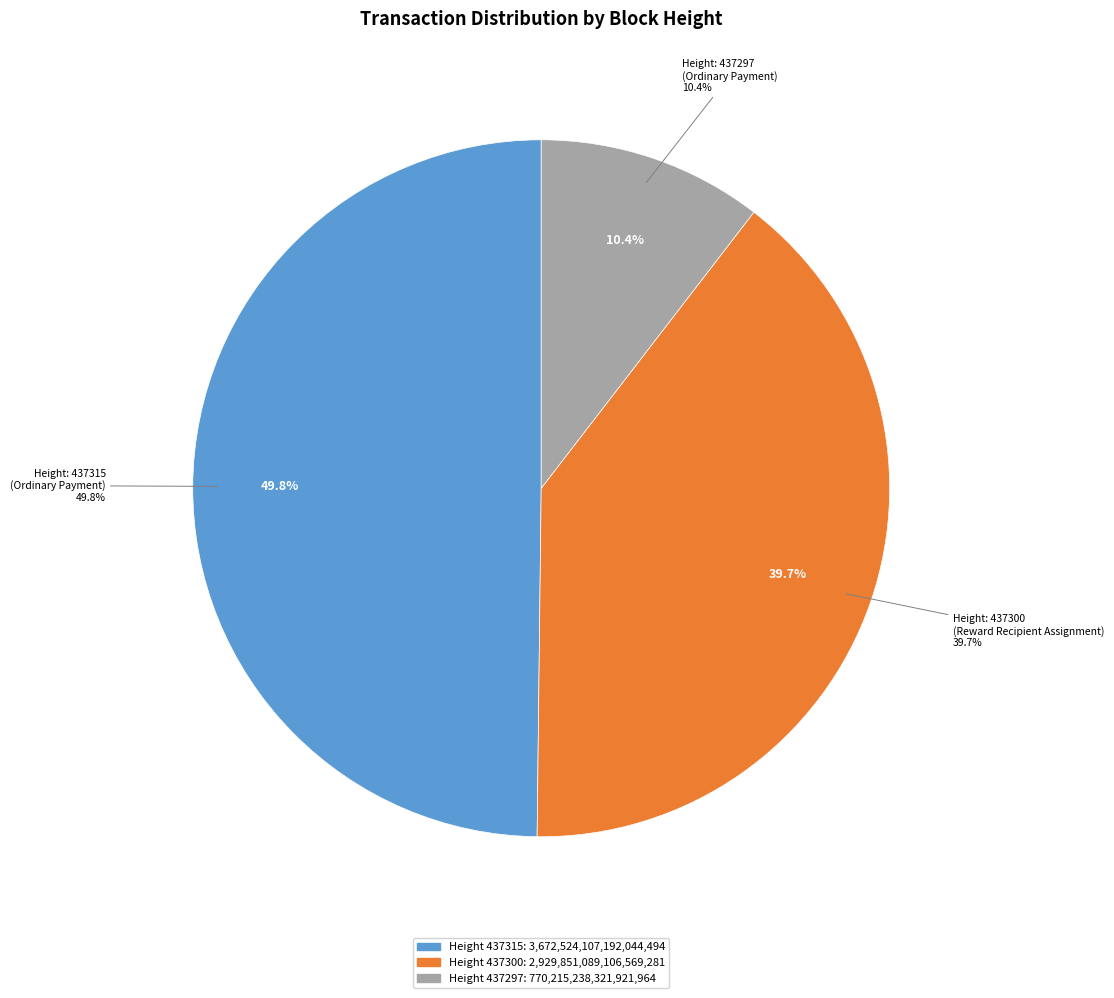

Rank the categories by value from lowest to highest.

437297, 437300, 437315